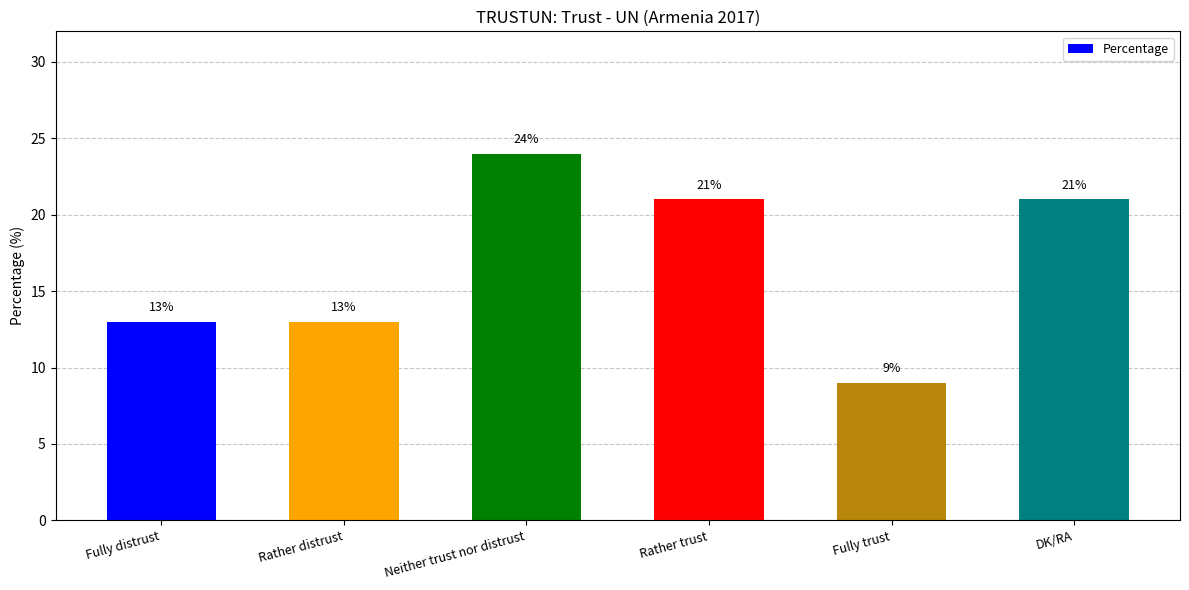

At which label does the data first exceed 21?

Neither trust nor distrust